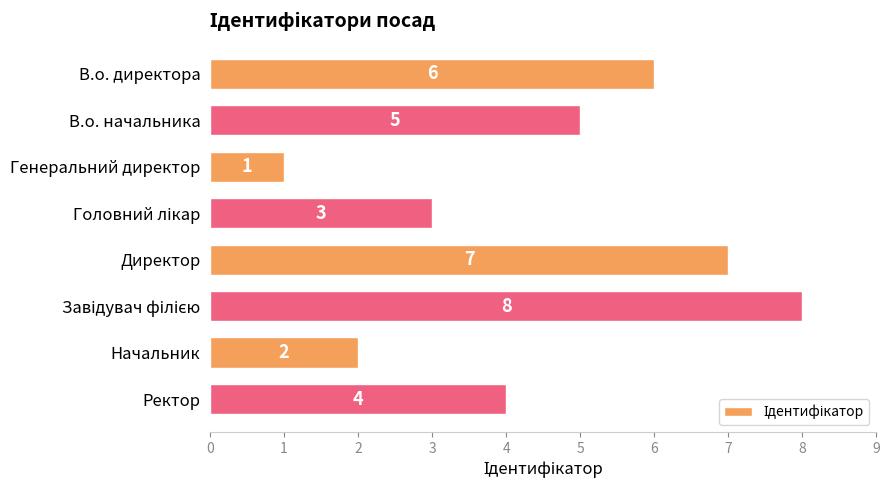

How many values are between 3 and 7?

5